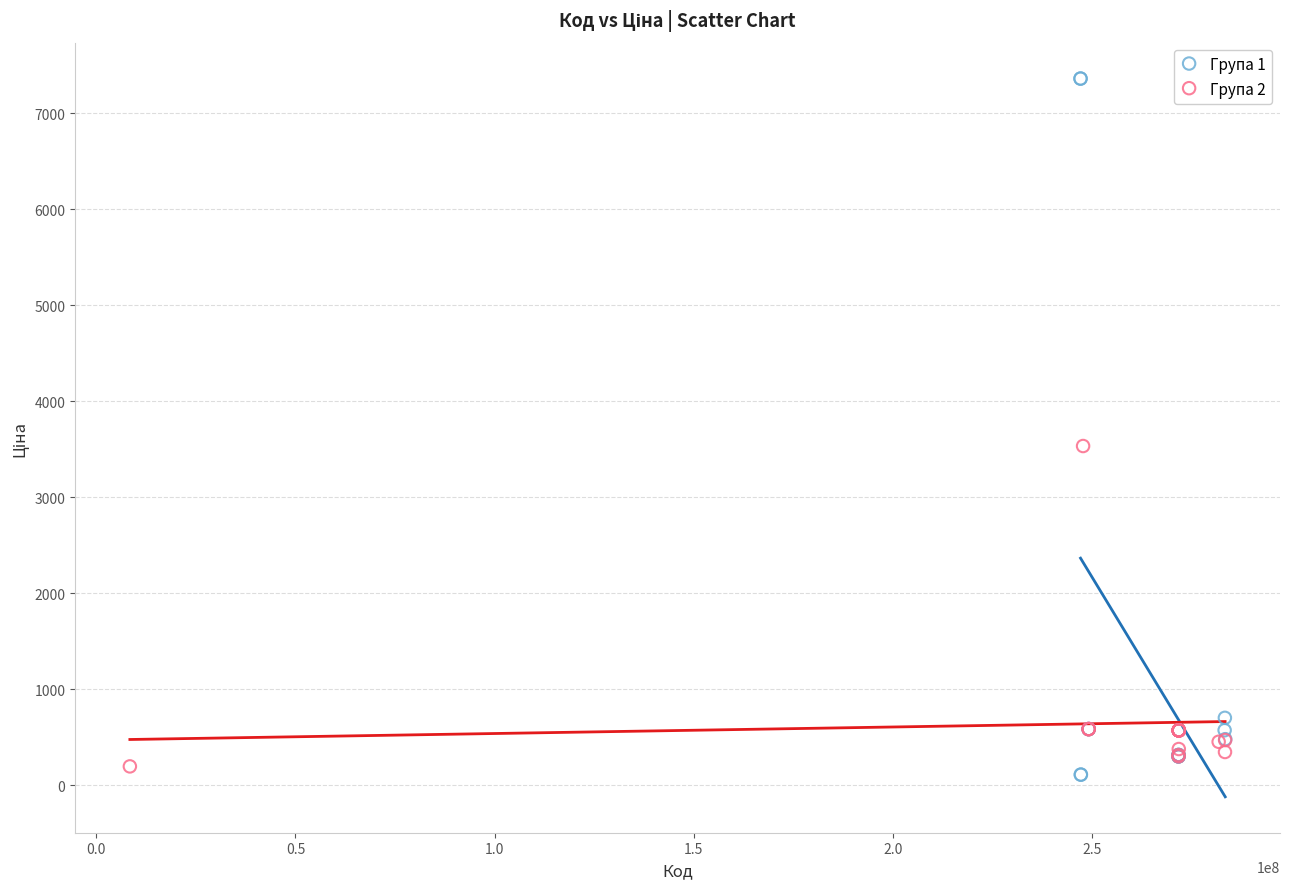

Which series contains the lowest Y value?

Група 1